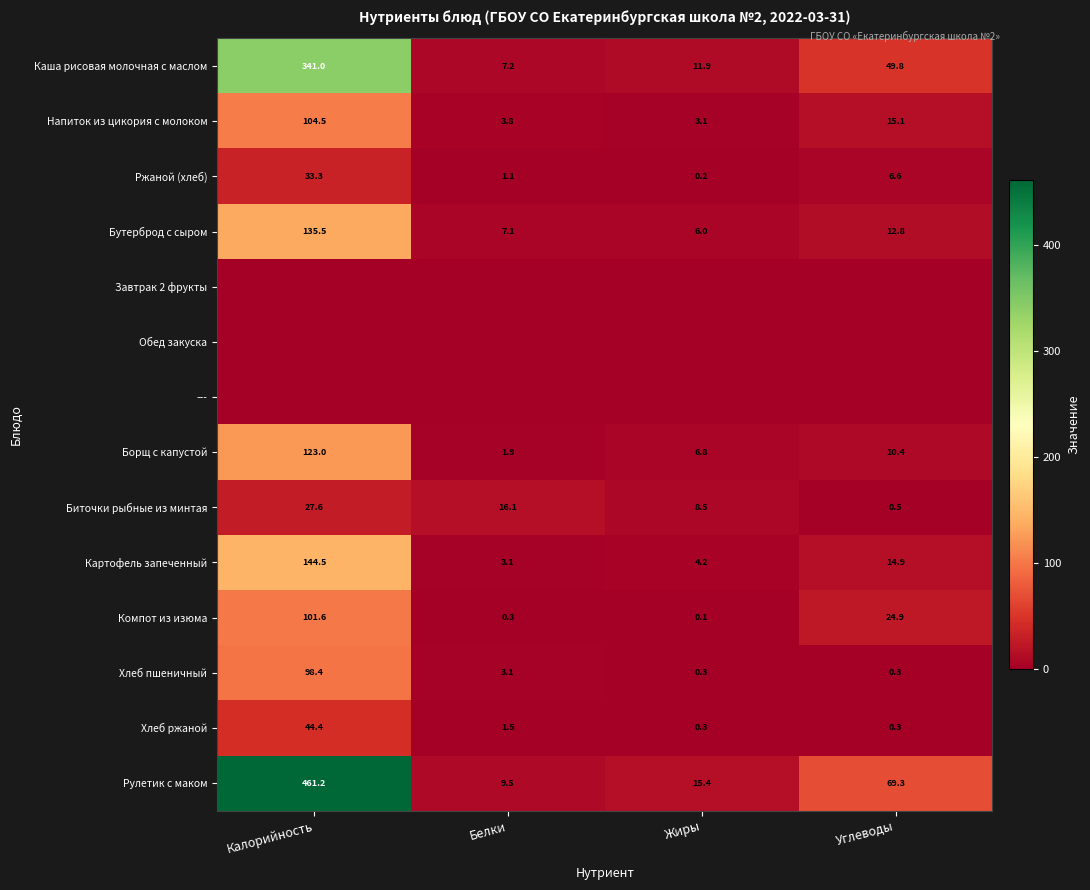

Where does the Бутерброд с сыром series first go above 12?

Калорийность